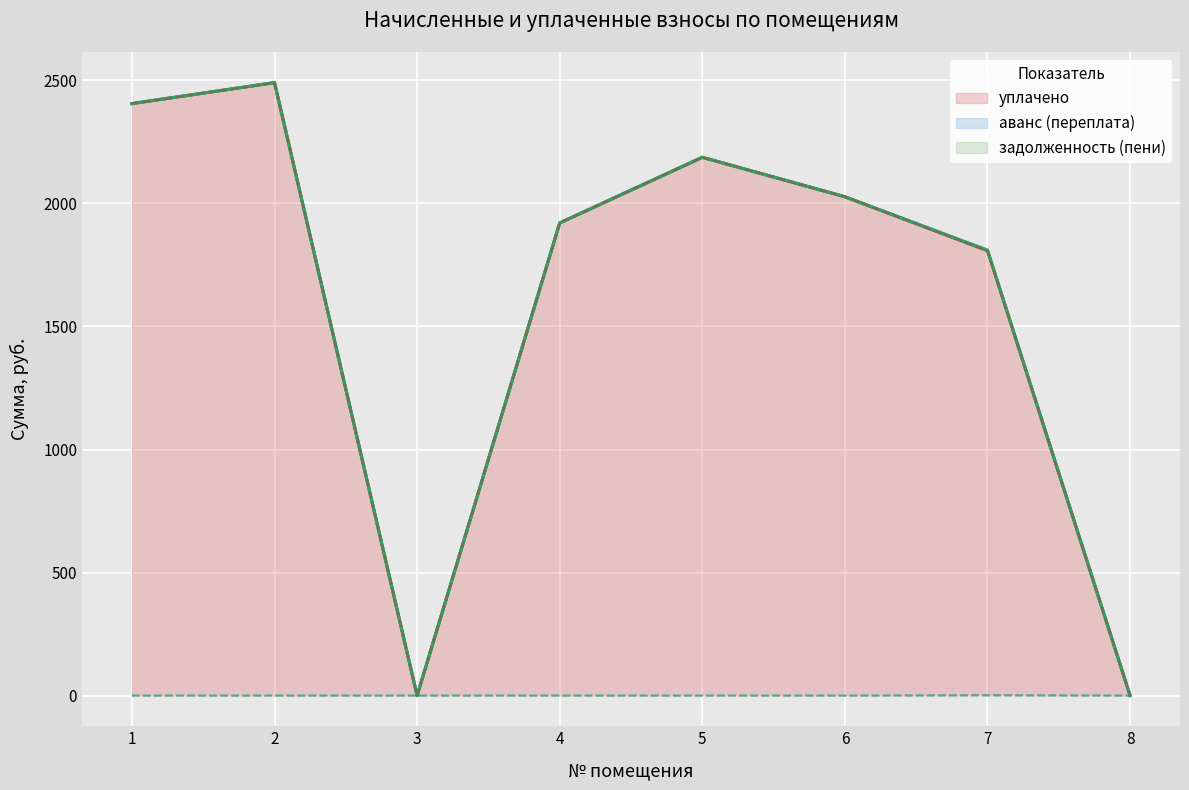

Count the number of data series in this chart.

3